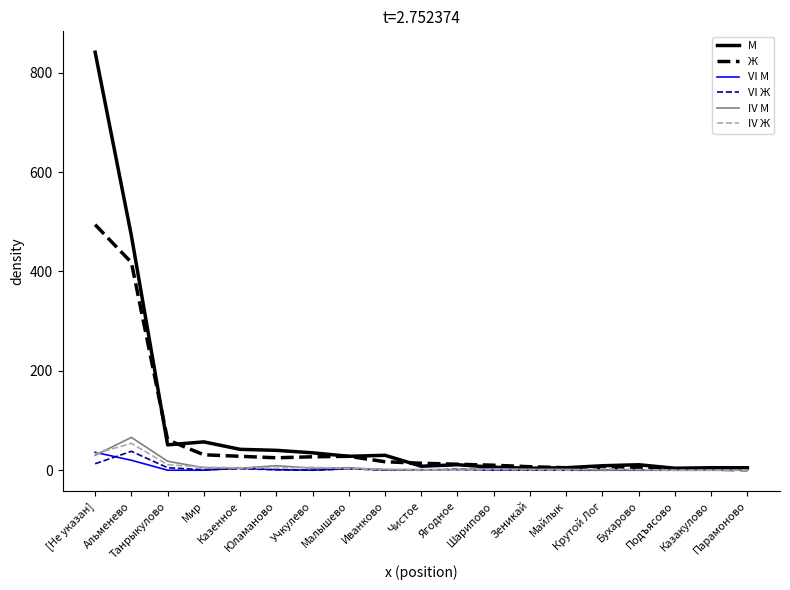

Between Танрыкулово and Казакулово, which series saw the biggest shift?

Ж